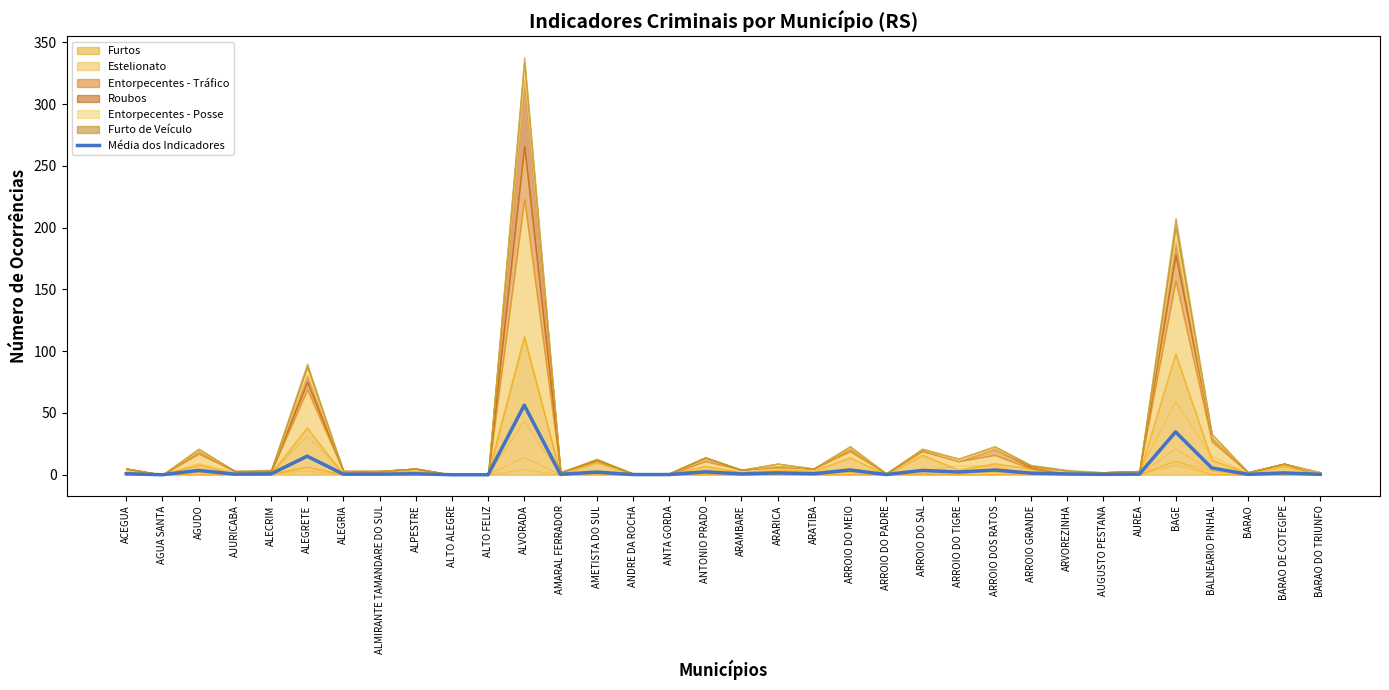

What is the difference between the maximum and minimum values?

56.3